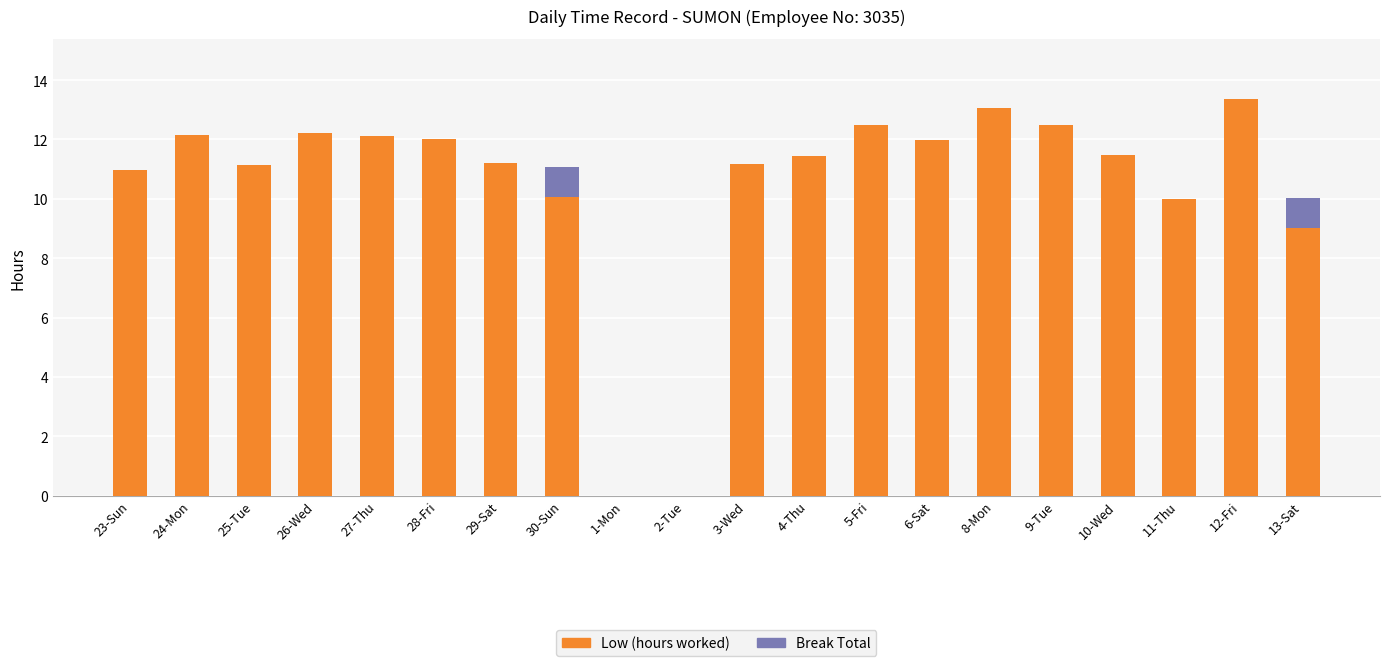

What is the sum of all Low (hours worked) values?

208.4